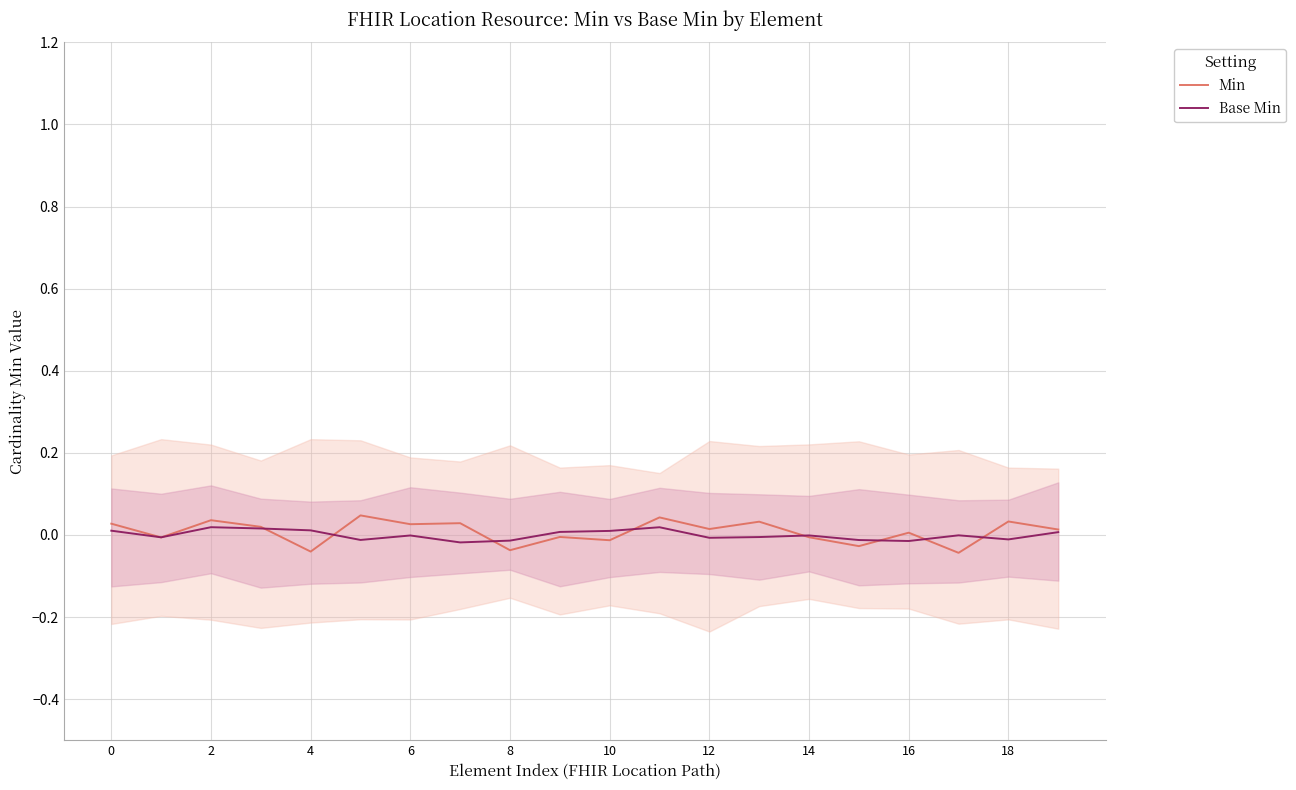

Is this an area chart (filled region under the line)?

No